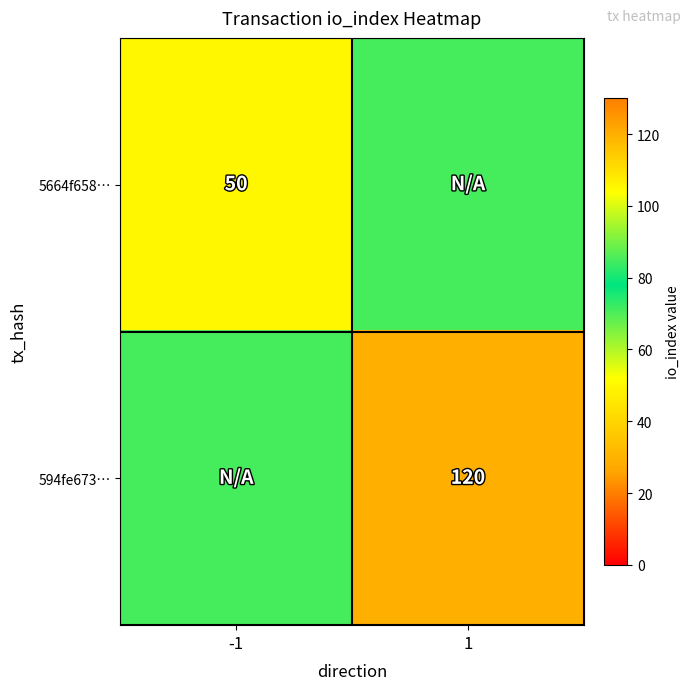

Is the value of 5664f658… at -1 greater than the value of 594fe673… at 1?

No